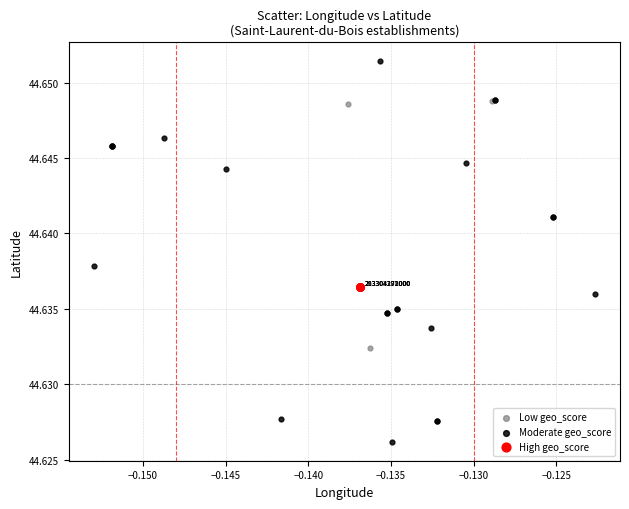

Which series reaches the maximum Y coordinate?

Moderate geo_score